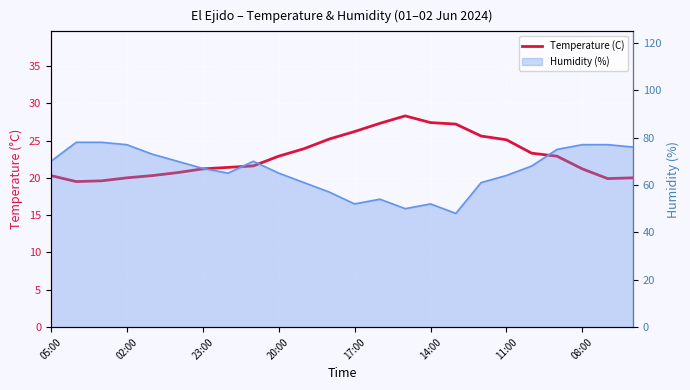

What is the change in value from 17 to 18?

-0.5